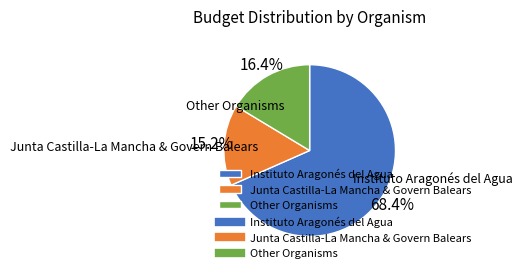

Rank the categories by value from highest to lowest.

Instituto Aragonés del Agua, Other Organisms, Junta Castilla-La Mancha & Govern Balears